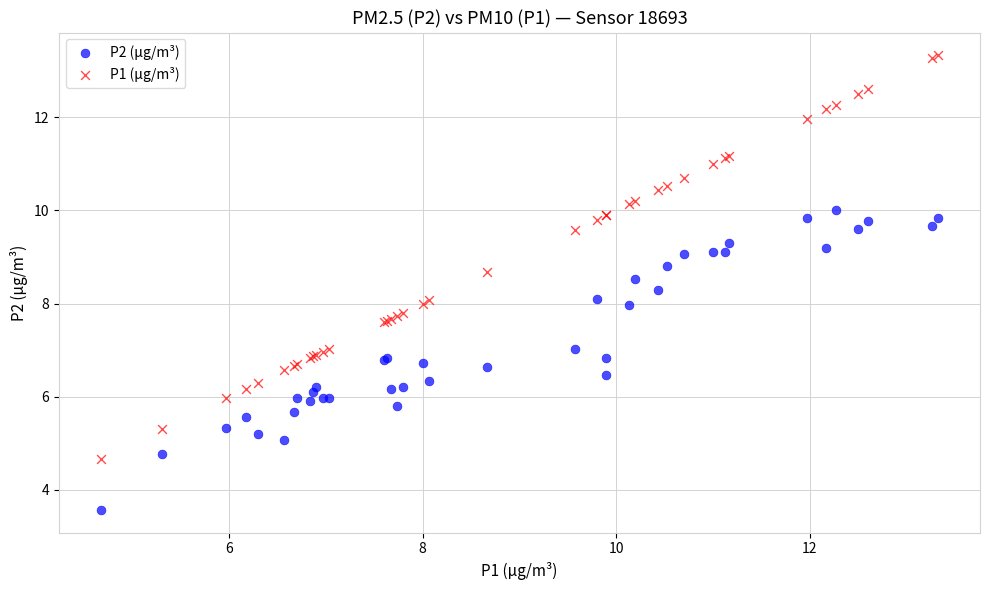

Which series contains the highest Y value?

P1 (µg/m³)